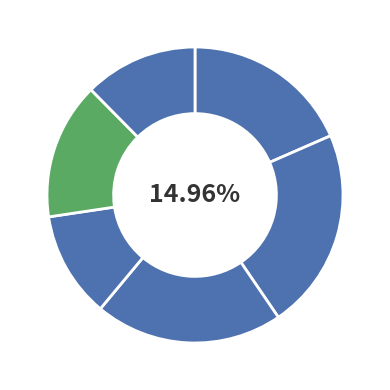

To the nearest percent, what is the difference between the Csp3 and Hsca slice percentages?

6%